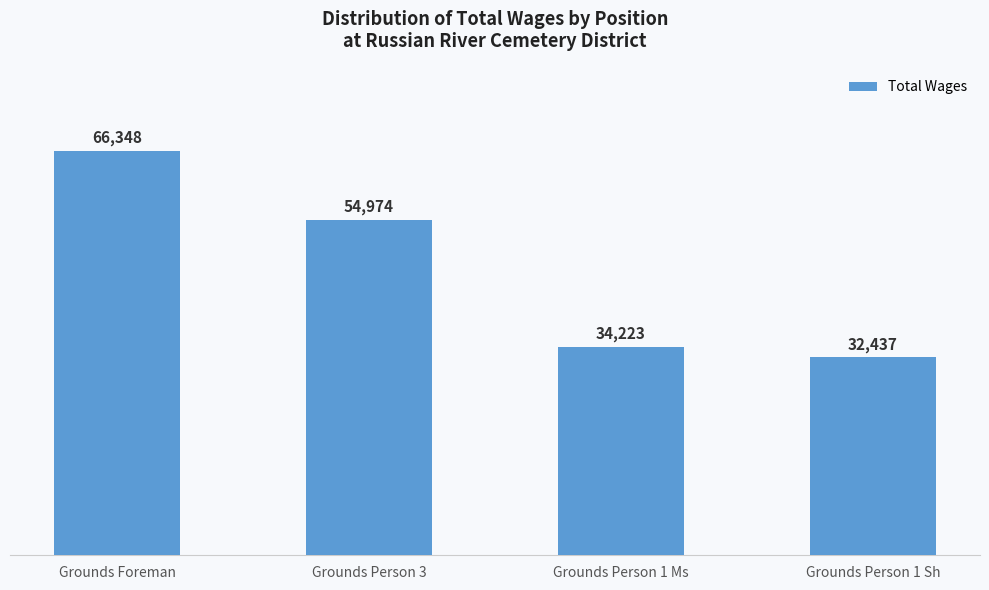

Between Grounds Person 1 Ms and Grounds Person 3, which is larger?

Grounds Person 3